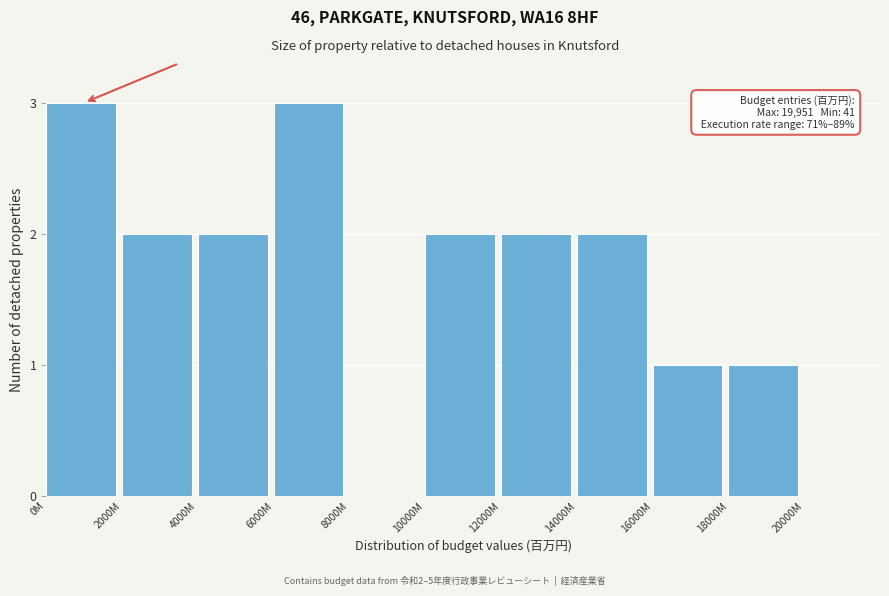

Reading left to right, transcribe all the data shown in this chart.

0M=3	2000M=2	4000M=2	6000M=3	8000M=0	10000M=2	12000M=2	14000M=2	16000M=1	18000M=1	20000M=0